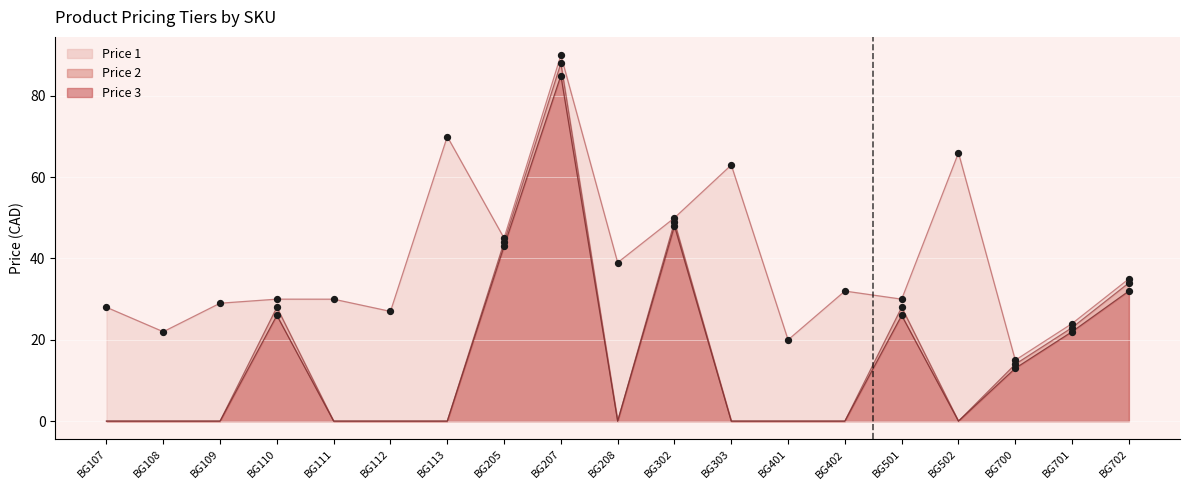

Which series has the largest Y range (max minus min)?

Price 2